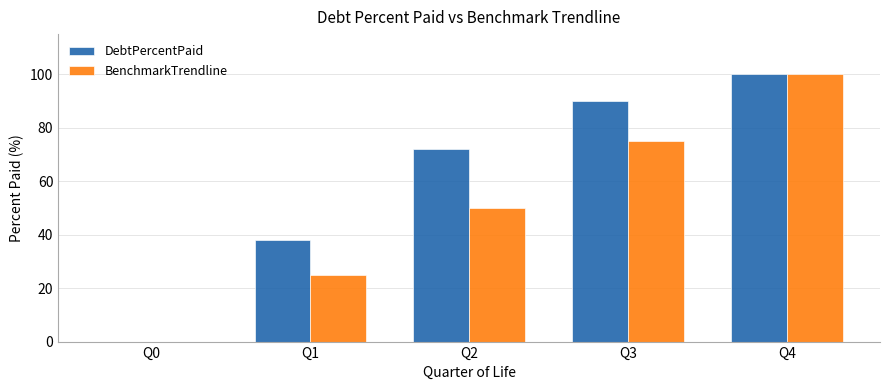

Between Q1 and Q2, which series saw the biggest shift?

DebtPercentPaid